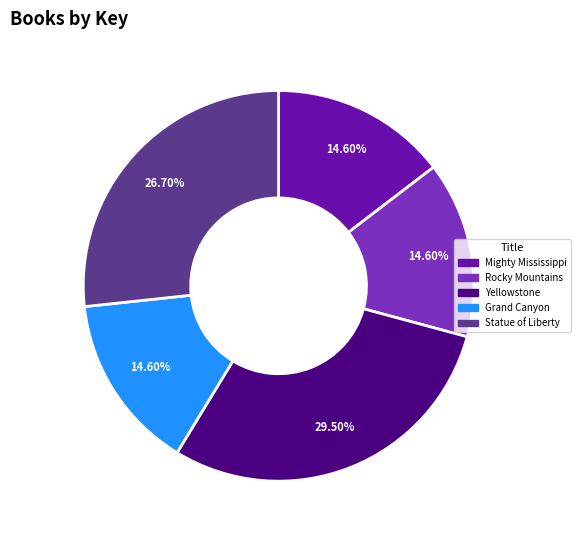

To the nearest percent, what is the difference between the largest and smallest slice percentages?

15%